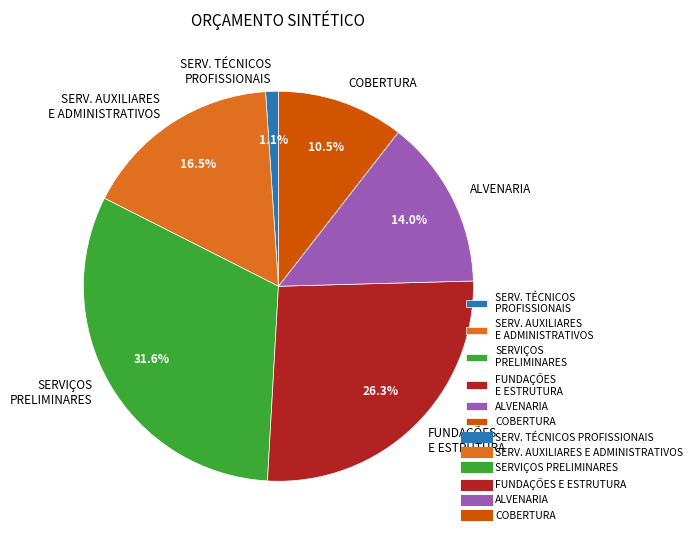

Which category has the biggest portion of the pie?

SERVIÇOS PRELIMINARES